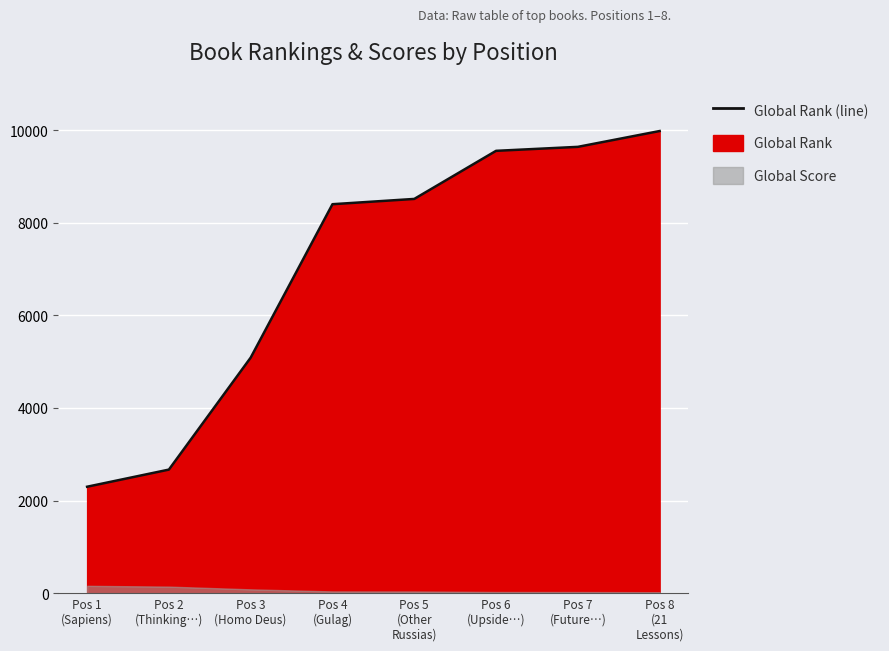

What is the sum of all values?

56158